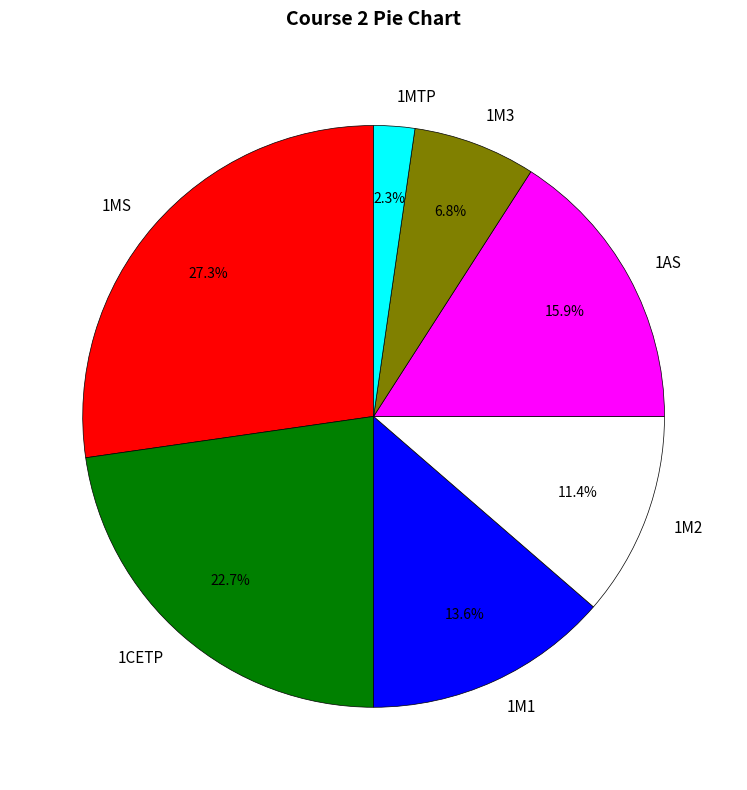

Approximately how many times larger is the value at 1M1 compared to 1CETP?

0.6